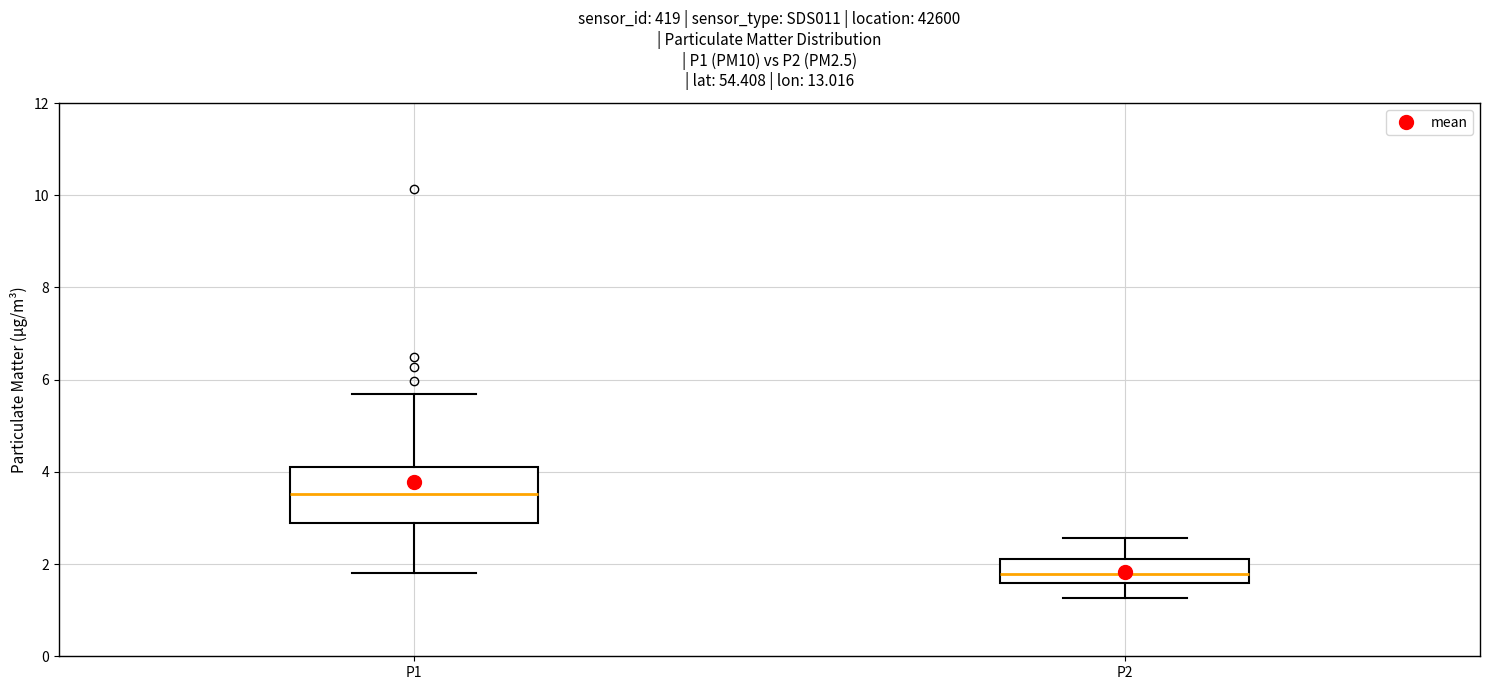

Which box is the tallest, from its lower edge to its upper edge?

P1